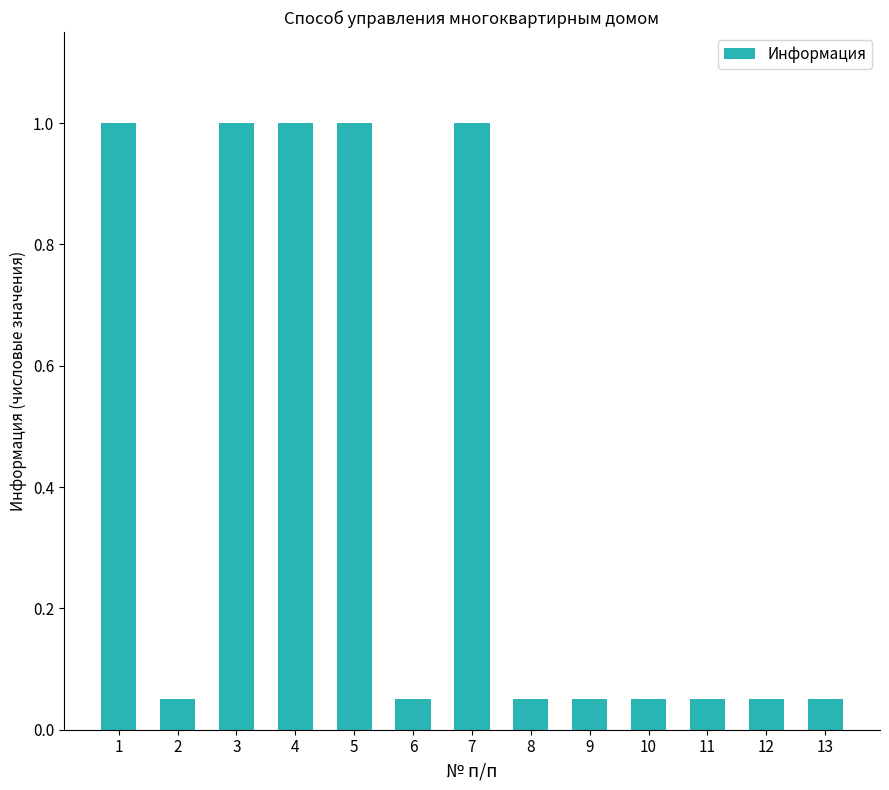

What is the sum of all values?

5.4